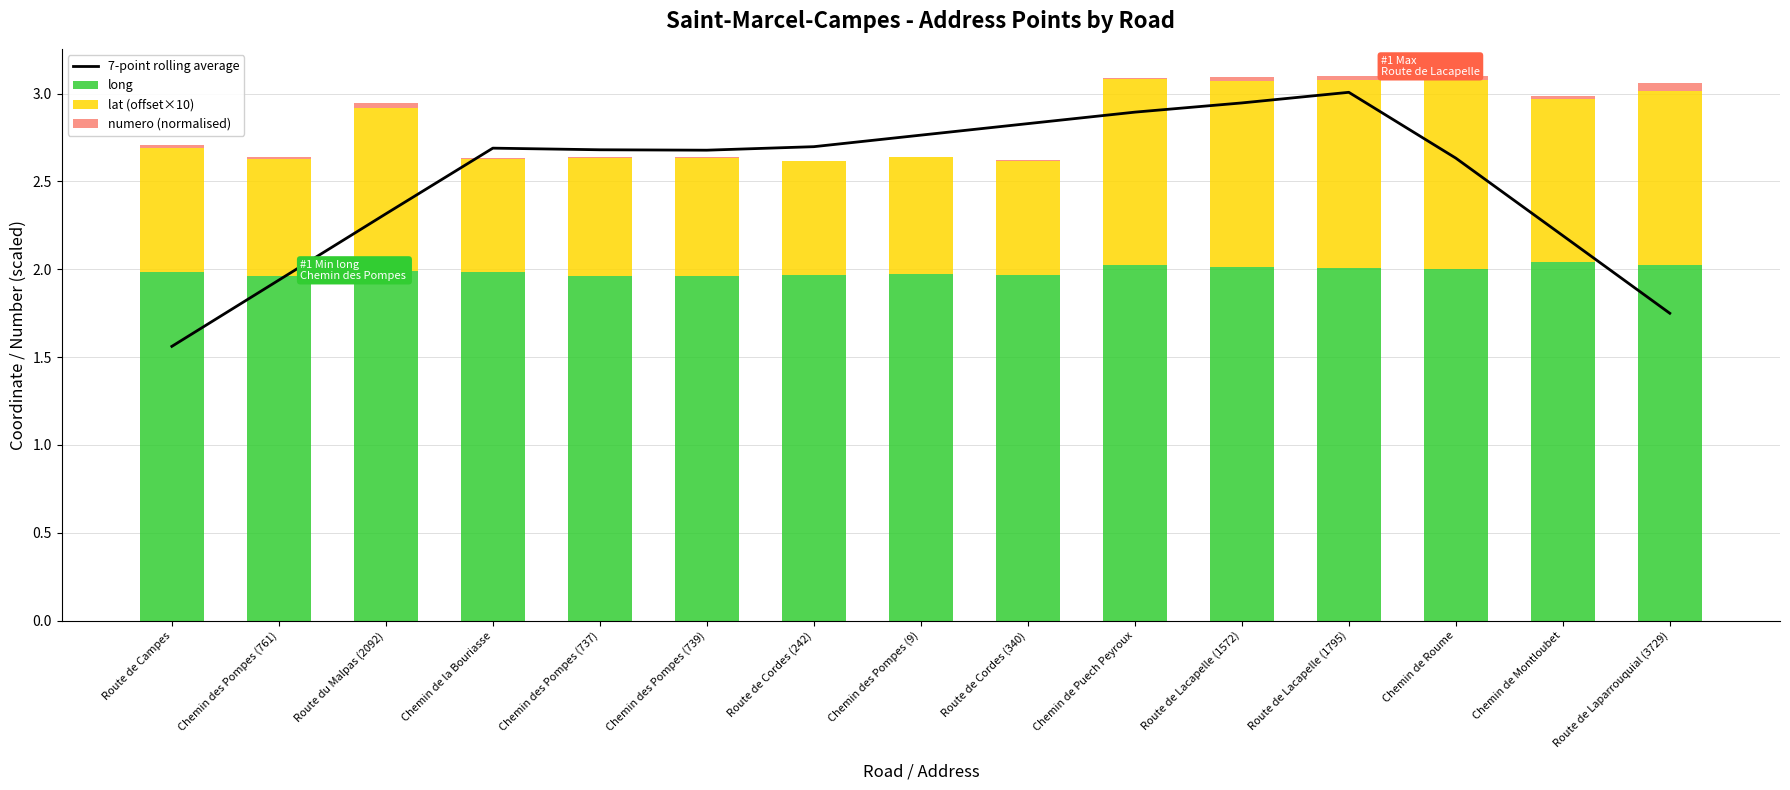

Which series has the largest range (max minus min)?

7-point rolling average